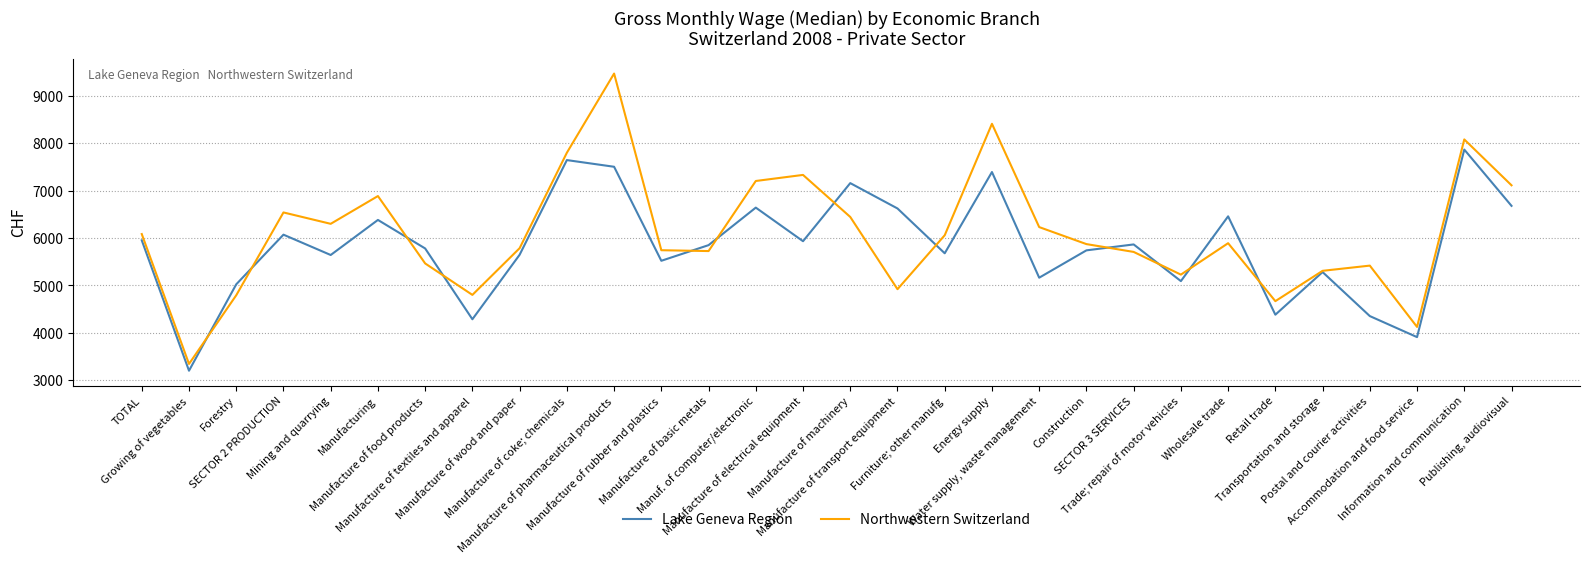

What are all the series names shown in the legend?

Lake Geneva Region, Northwestern Switzerland